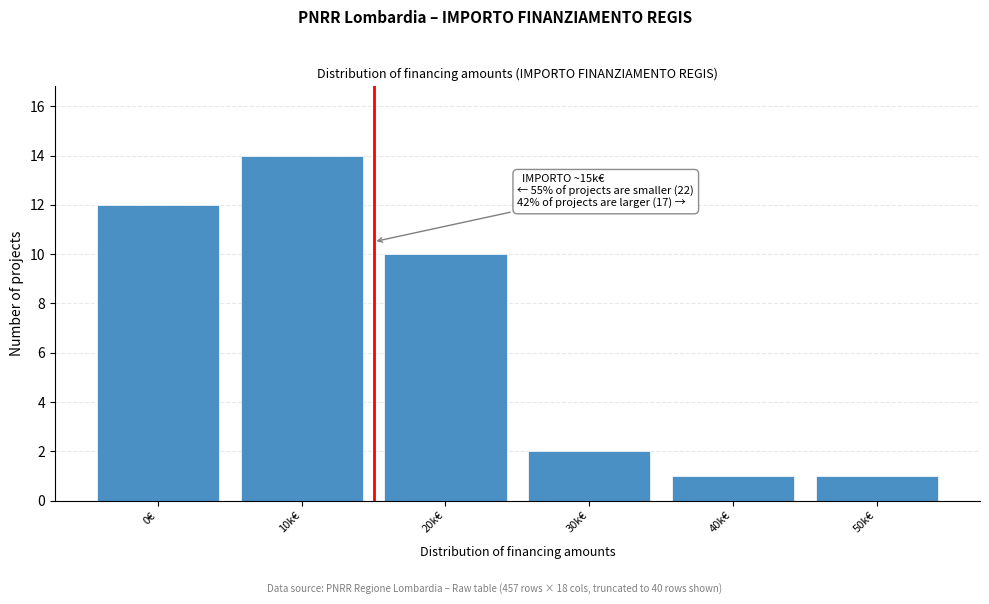

Reading left to right, what are all the values shown in this chart?

0€=12	10k€=14	20k€=10	30k€=2	40k€=1	50k€=1